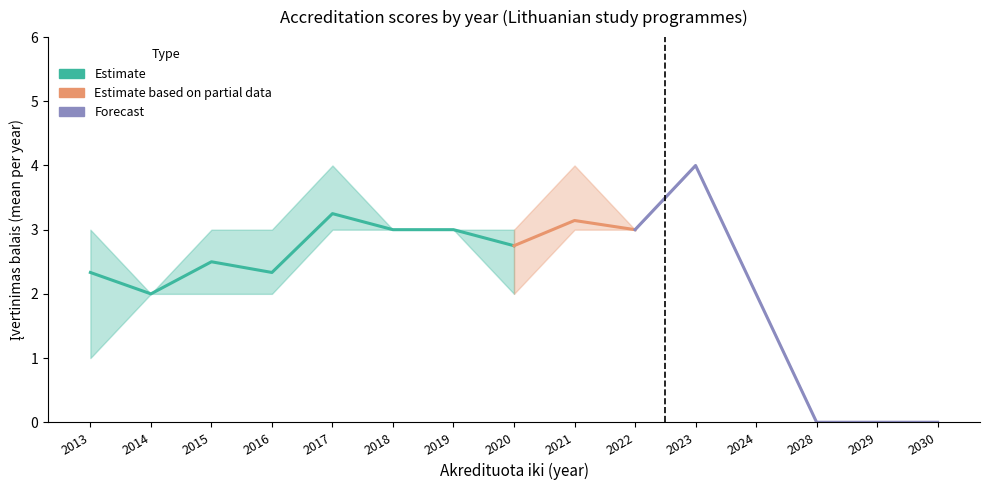

Where is the first local minimum for Count?

2014